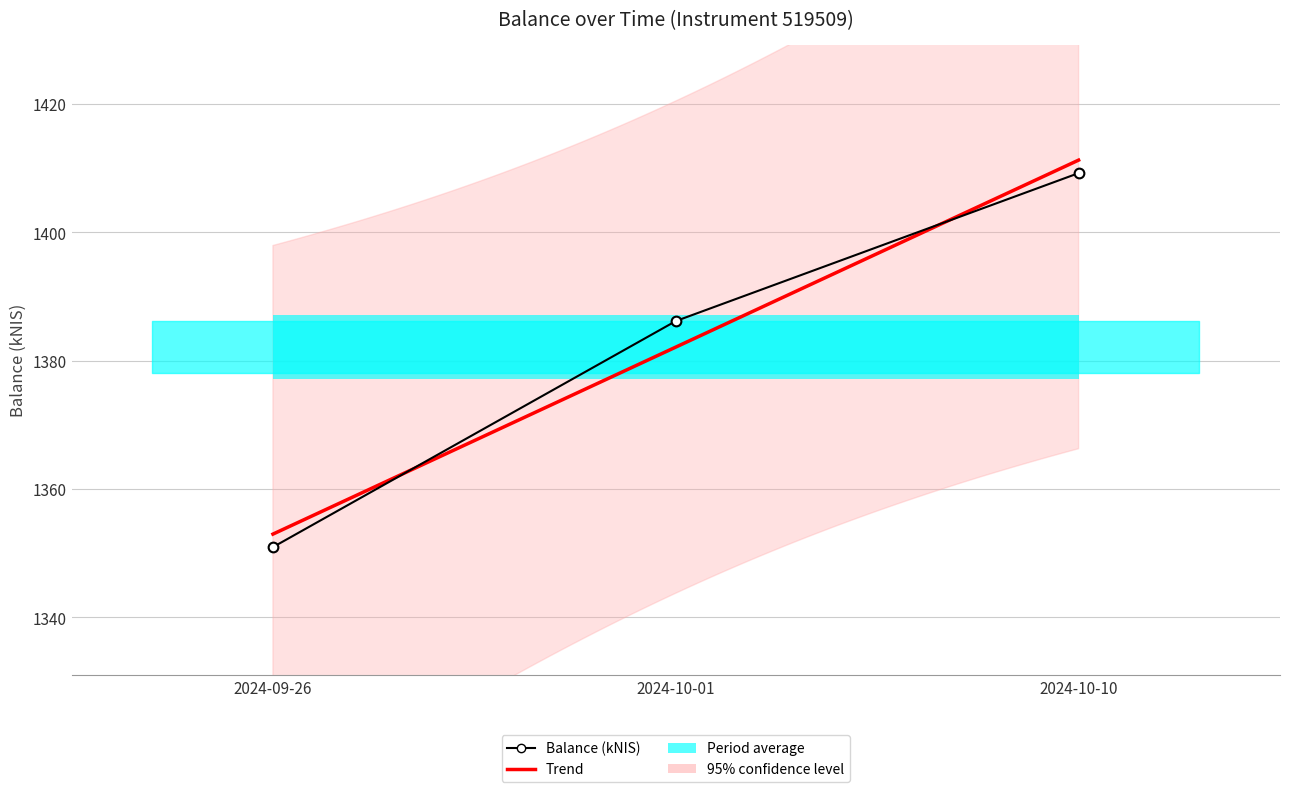

What is the label of the 3rd point from the right?

2024-09-26